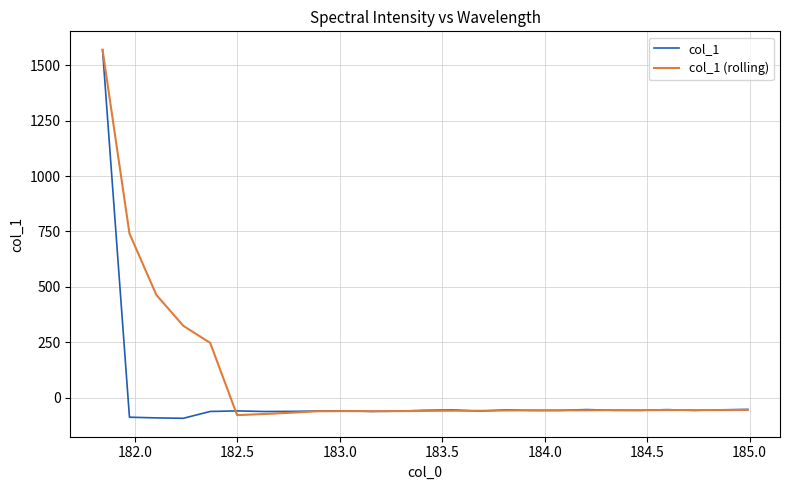

List the series in order of their overall mean, highest first.

col_1 (rolling), col_1